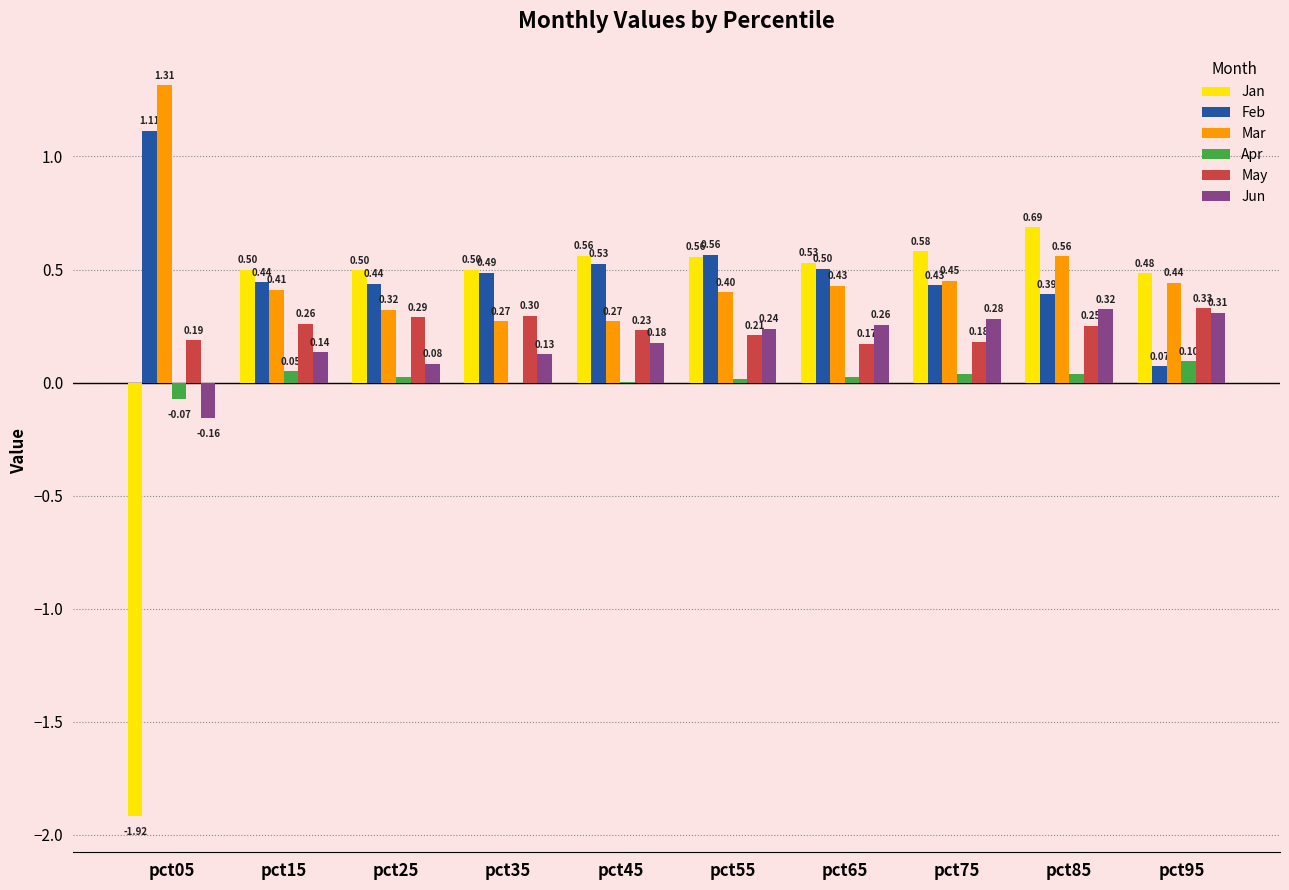

What is the average value of the Feb series?

0.5